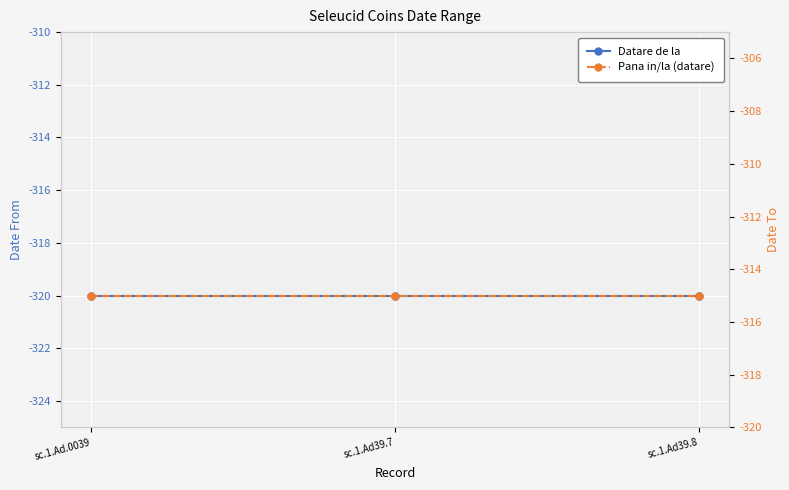

Rank the series at sc.1.Ad.0039 from highest to lowest value.

Pana in/la (datare), Datare de la